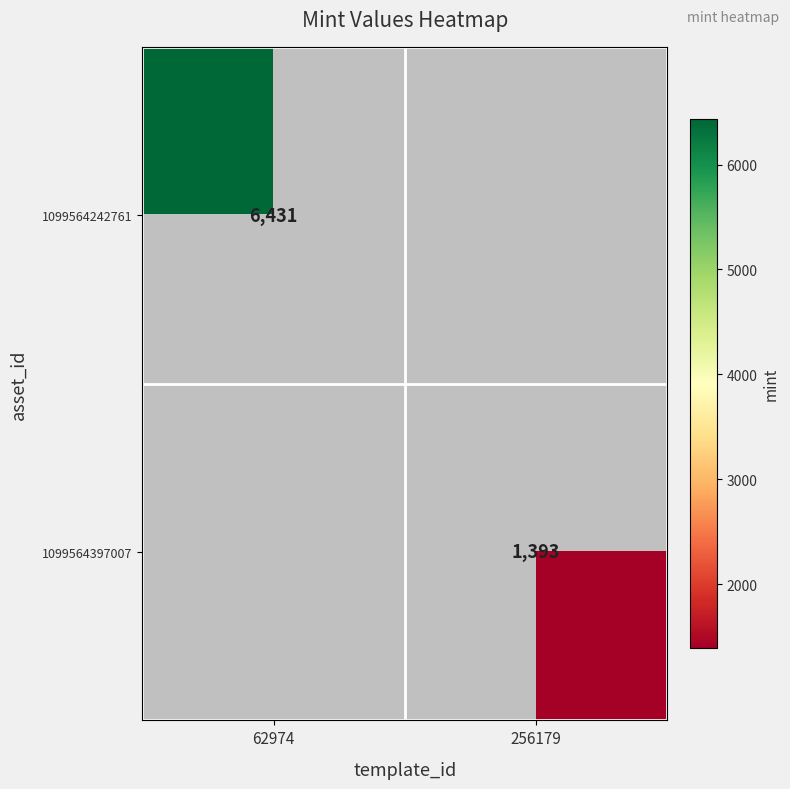

Which category has the lowest value across all series?

256179